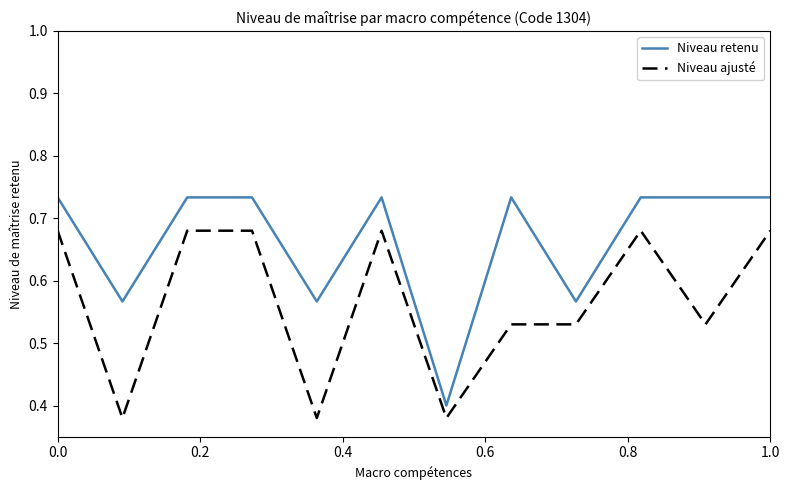

Rank the series by their average value, from highest to lowest.

Niveau retenu, Niveau ajusté